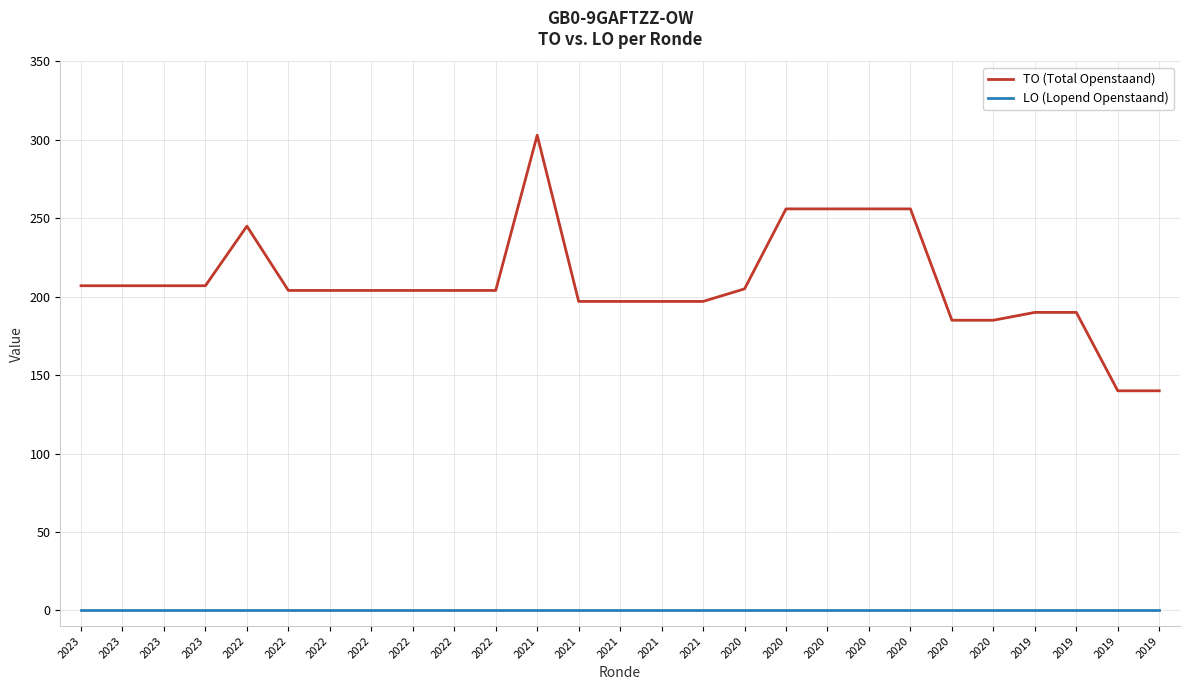

How many lines are shown in the chart?

2